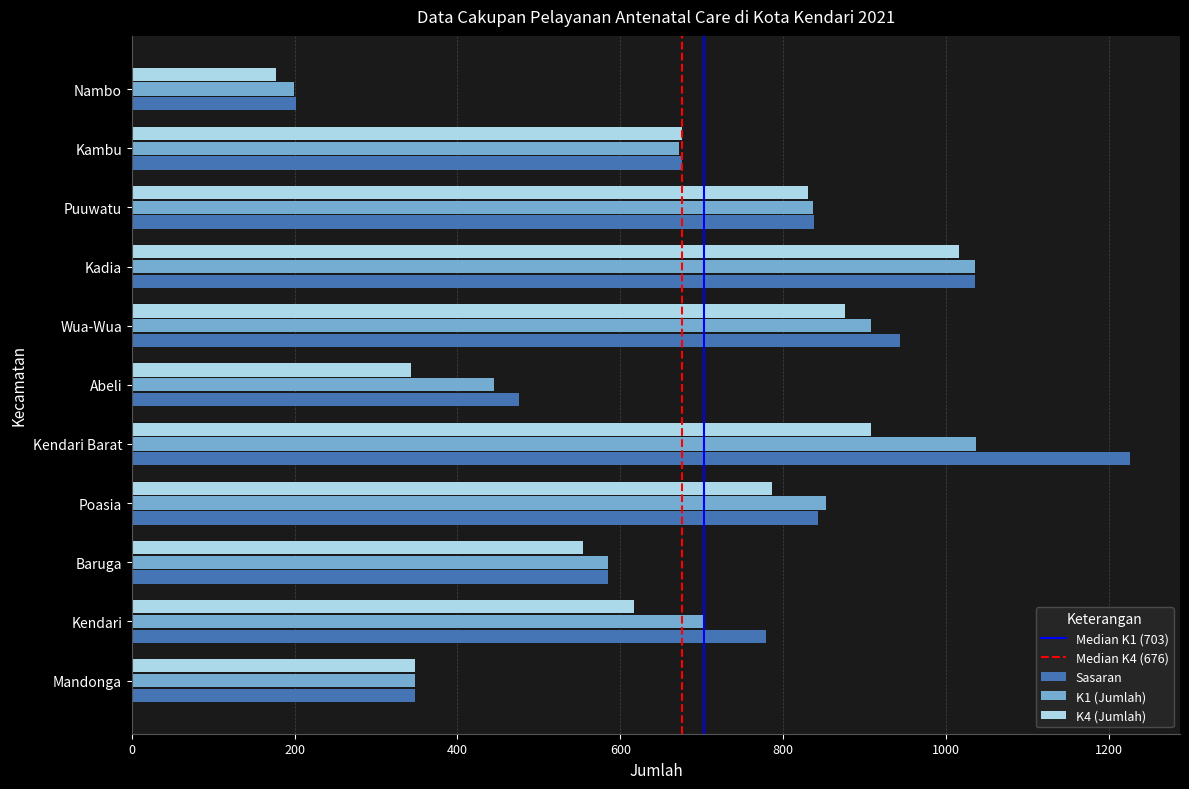

Where is K1 (Jumlah) nearest to the value 618?

Baruga